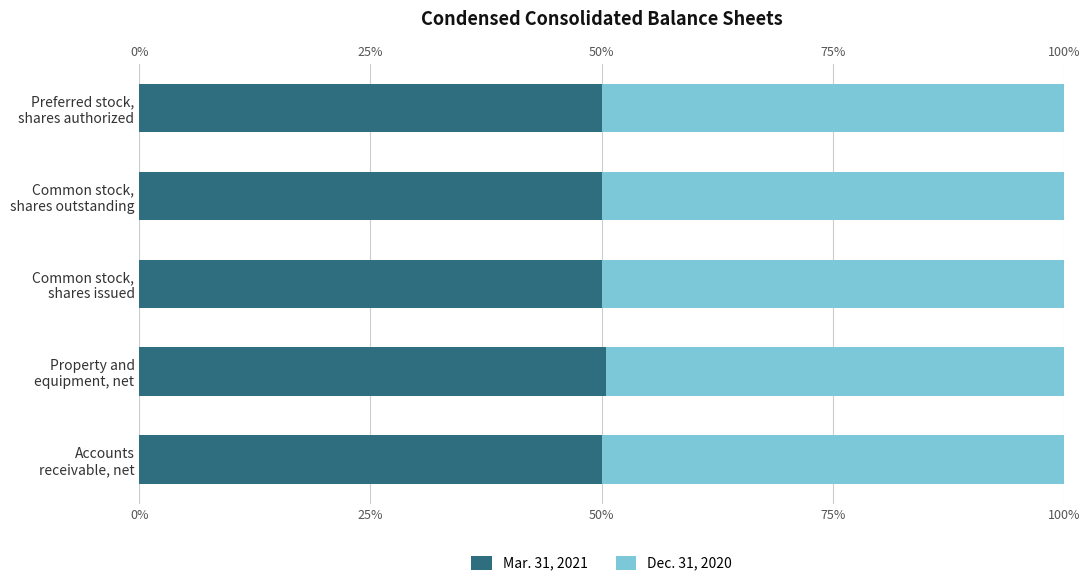

How many distinct data groups are displayed?

2